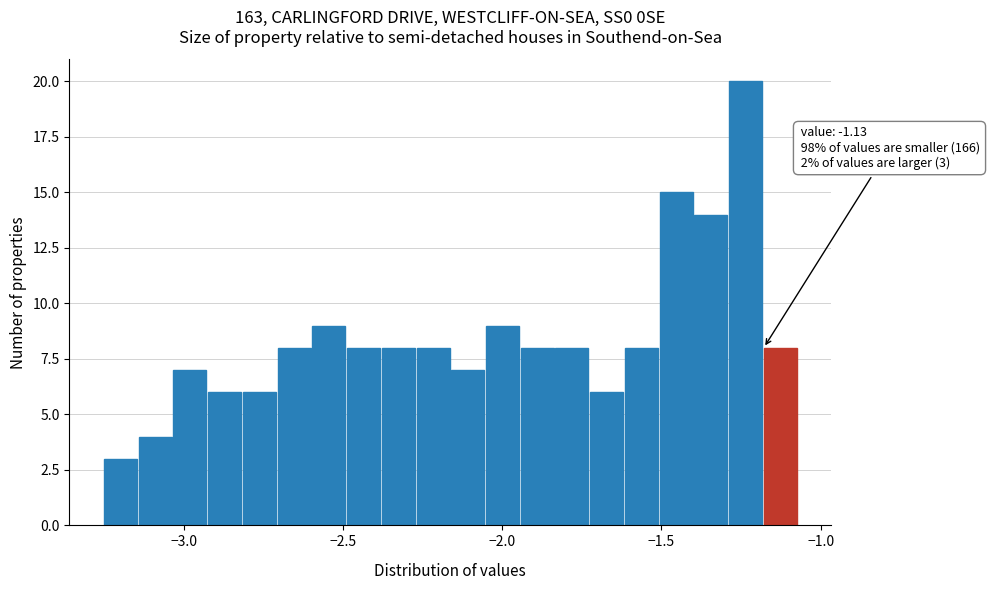

Around what value on the x-axis is the tallest bar? Give the approximate position of its centre, as read against the axis.

-1.25